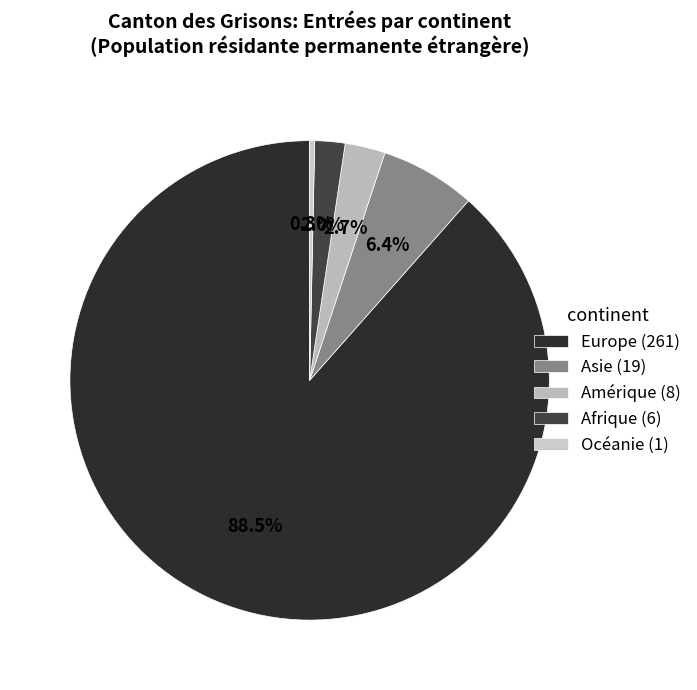

Do Asie and Afrique together represent more than half of the pie?

No